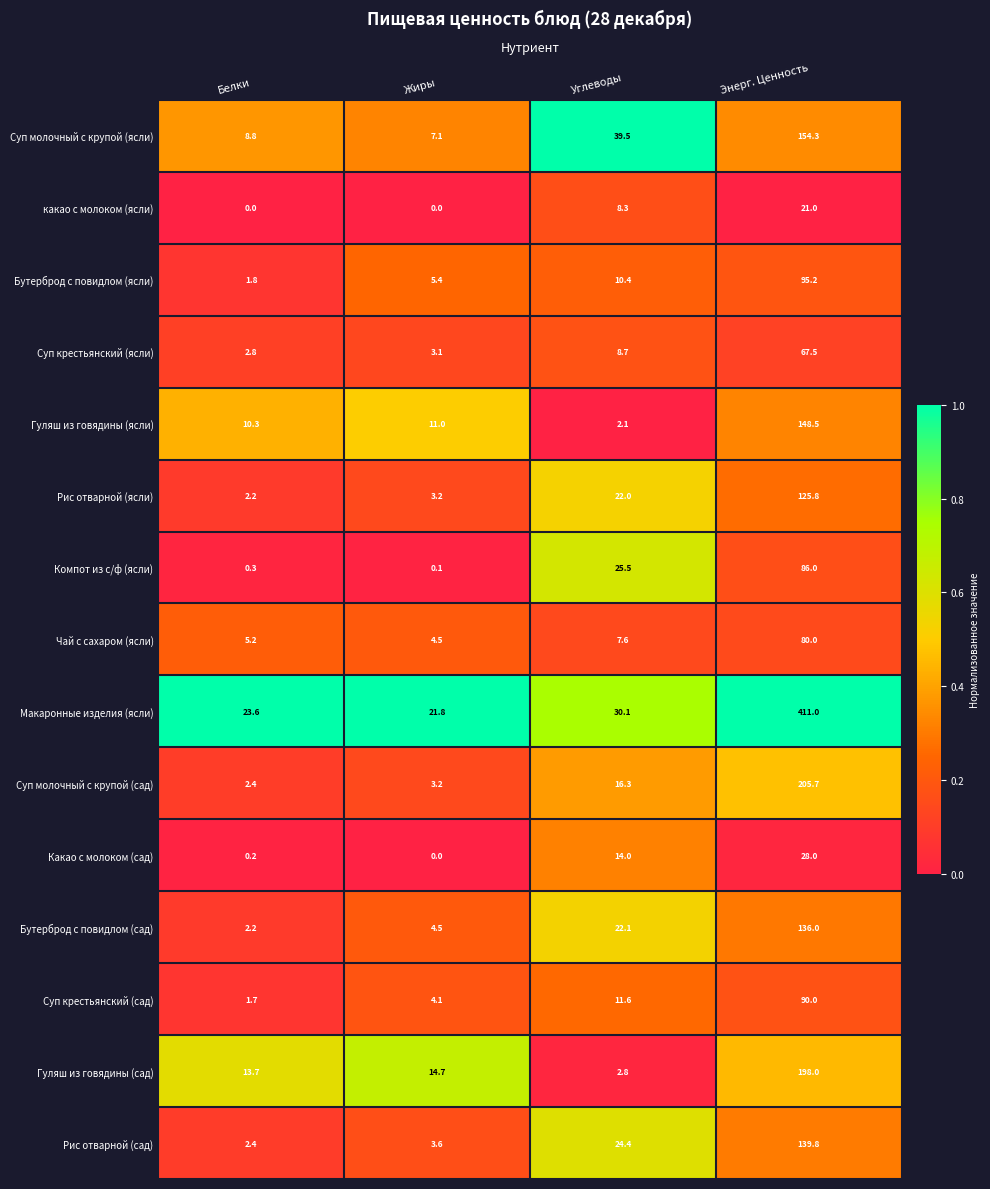

Between Белки and Углеводы, which series saw the biggest shift?

Суп молочный с крупой (ясли)